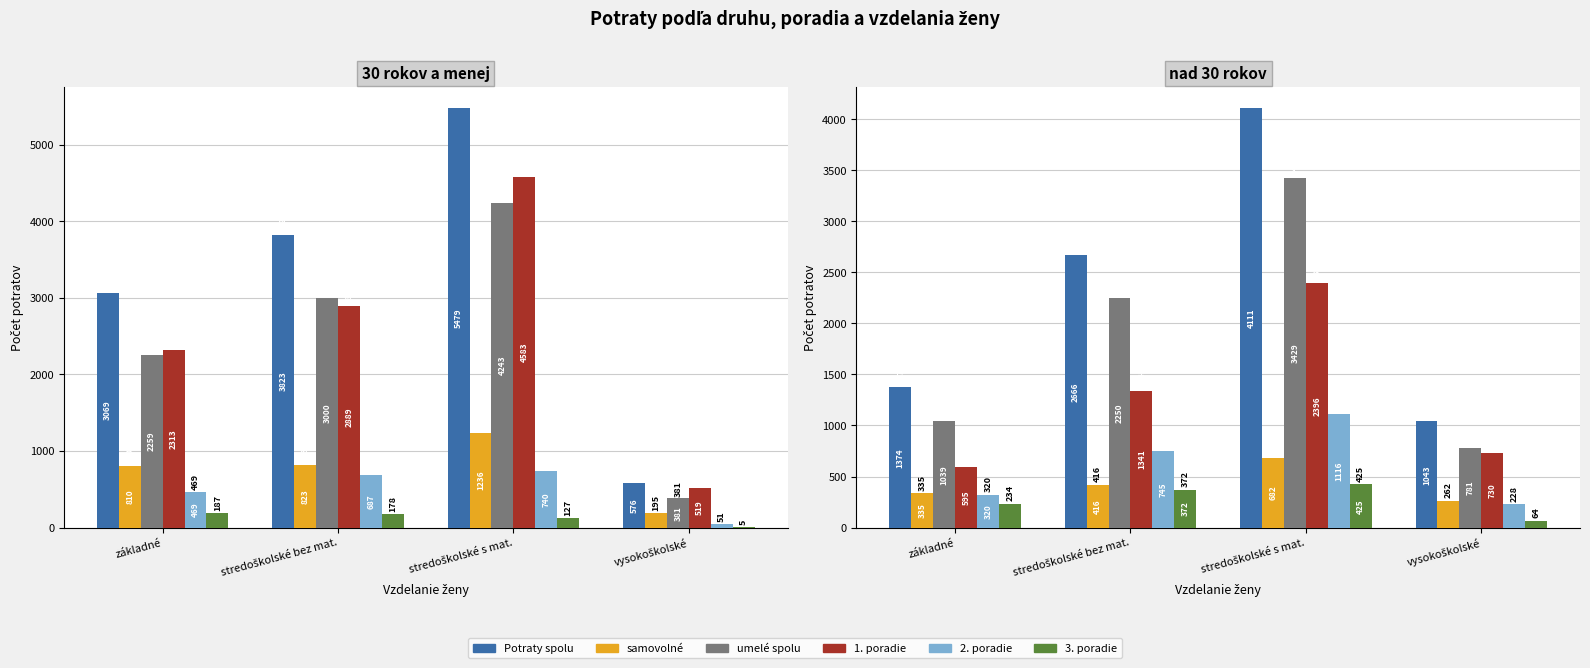

Which series changed the most between stredoškolské bez mat. and stredoškolské s mat.?

Potraty spolu